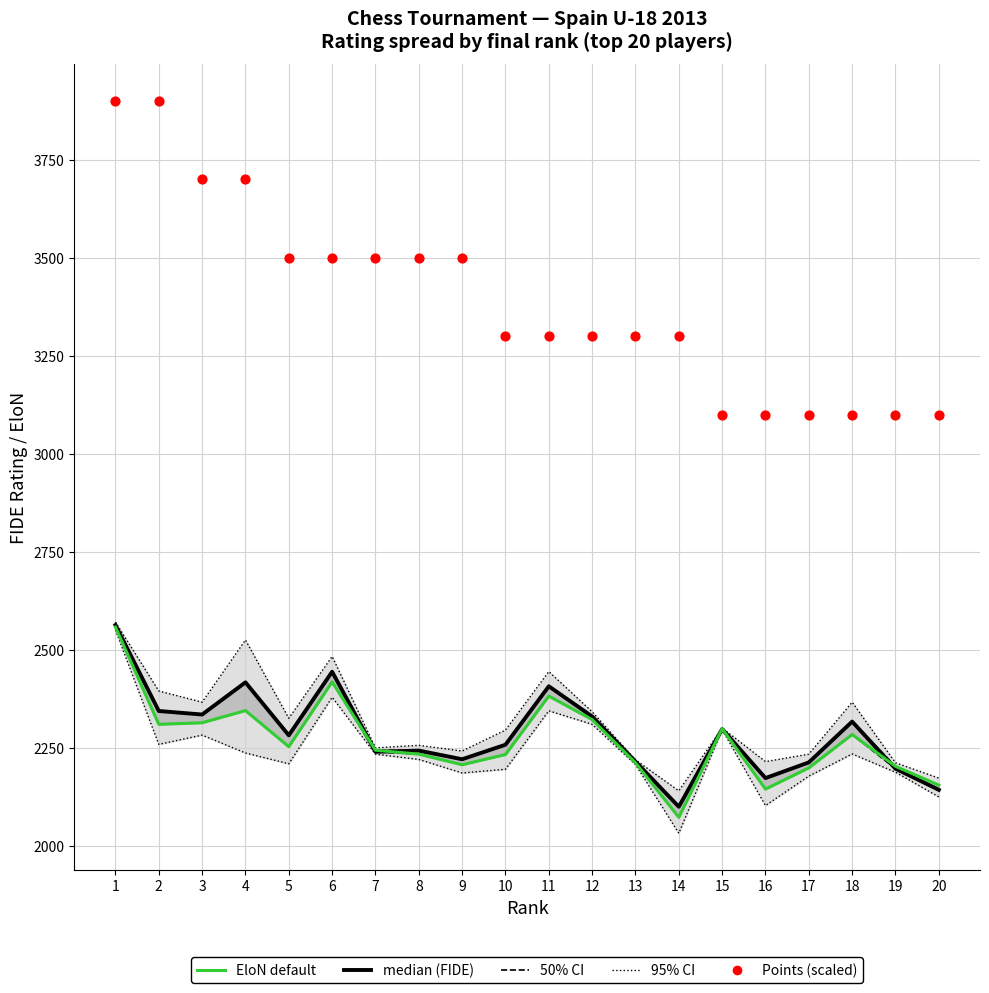

At which category is the sum across all series the highest?

1